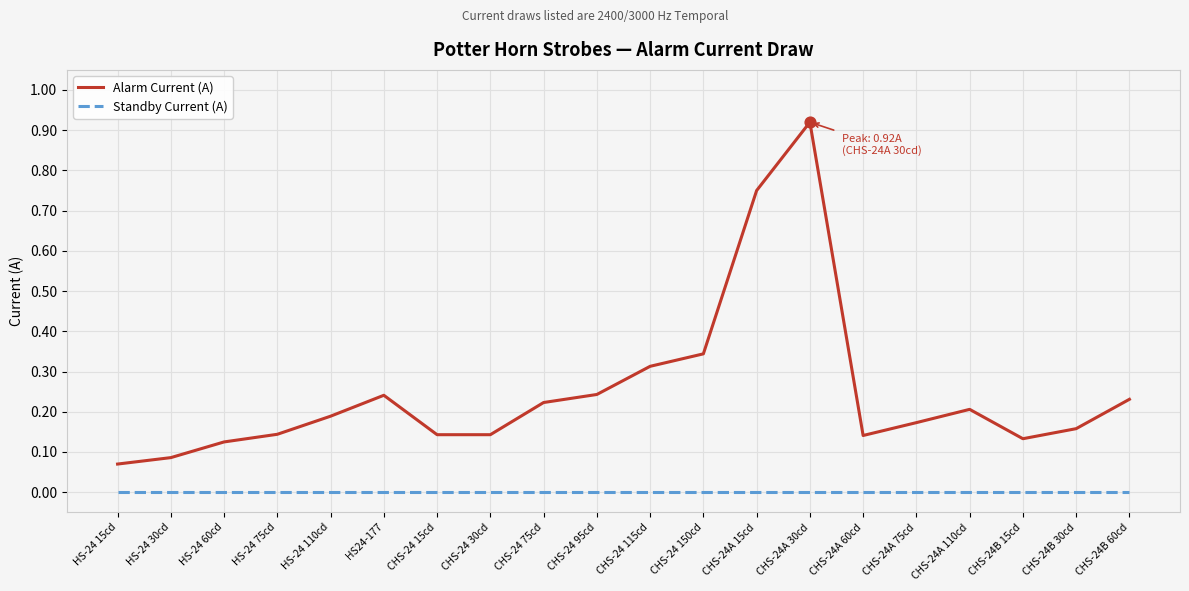

Is the value of Standby Current (A) at CHS-24A 110cd greater than the value of Alarm Current (A) at CHS-24A 15cd?

No